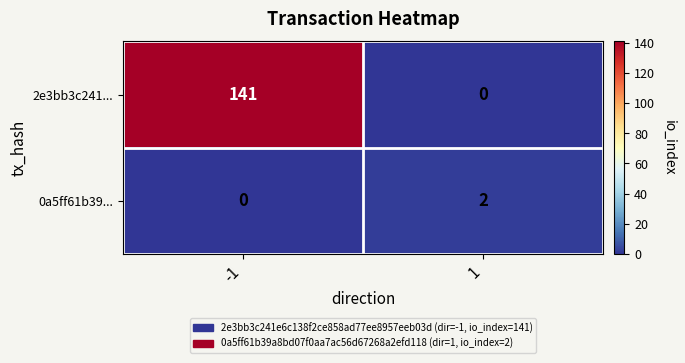

What is the sum of all 2e3bb3c241... values?

141